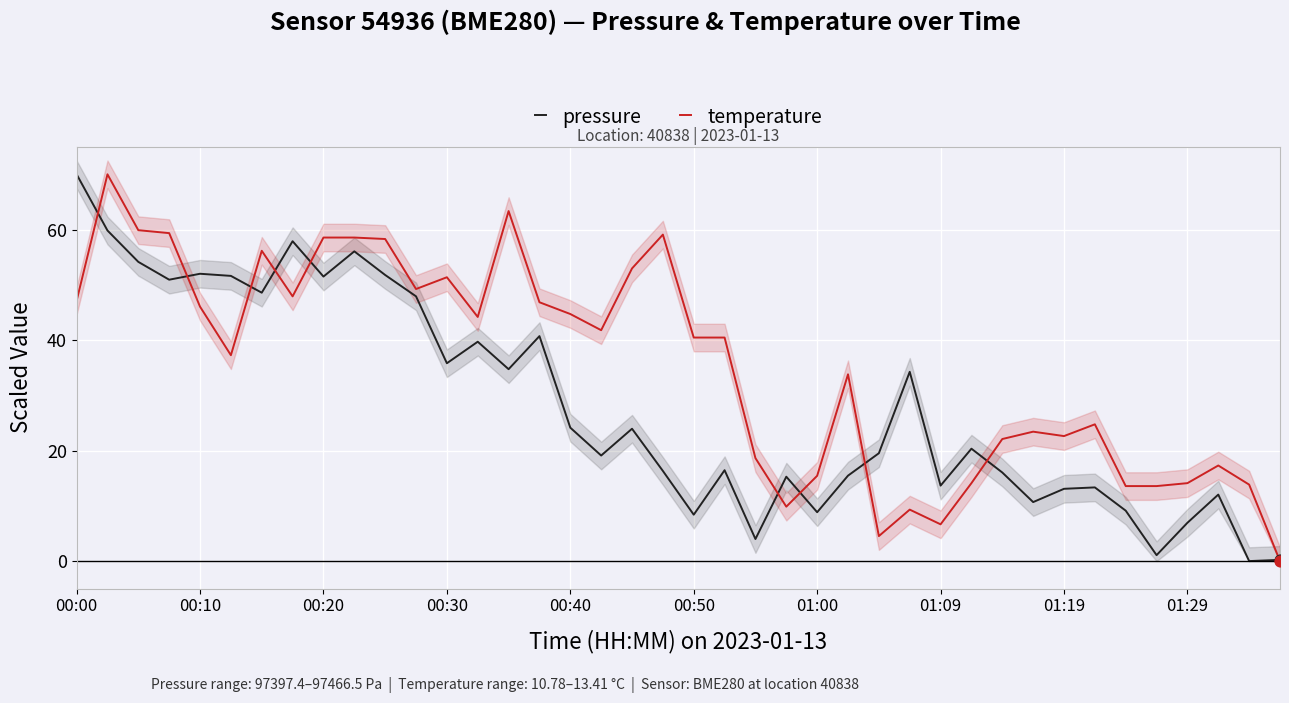

The temperature series shows 58.6 at 00:20. True or false?

True